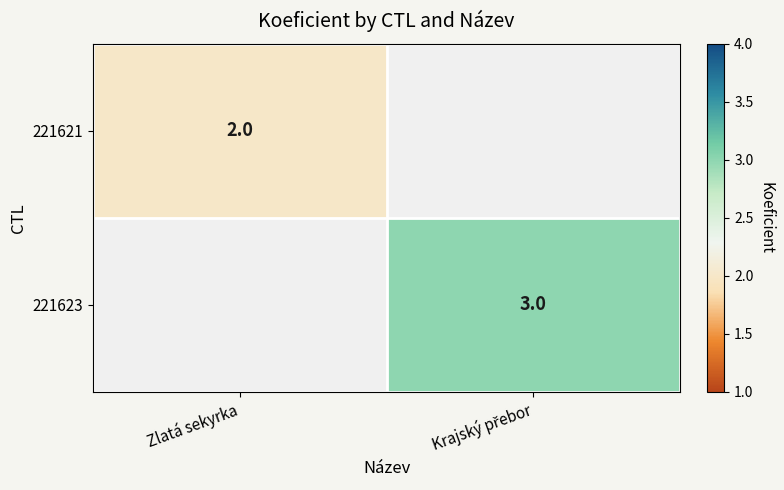

How many data points does each series have?

2